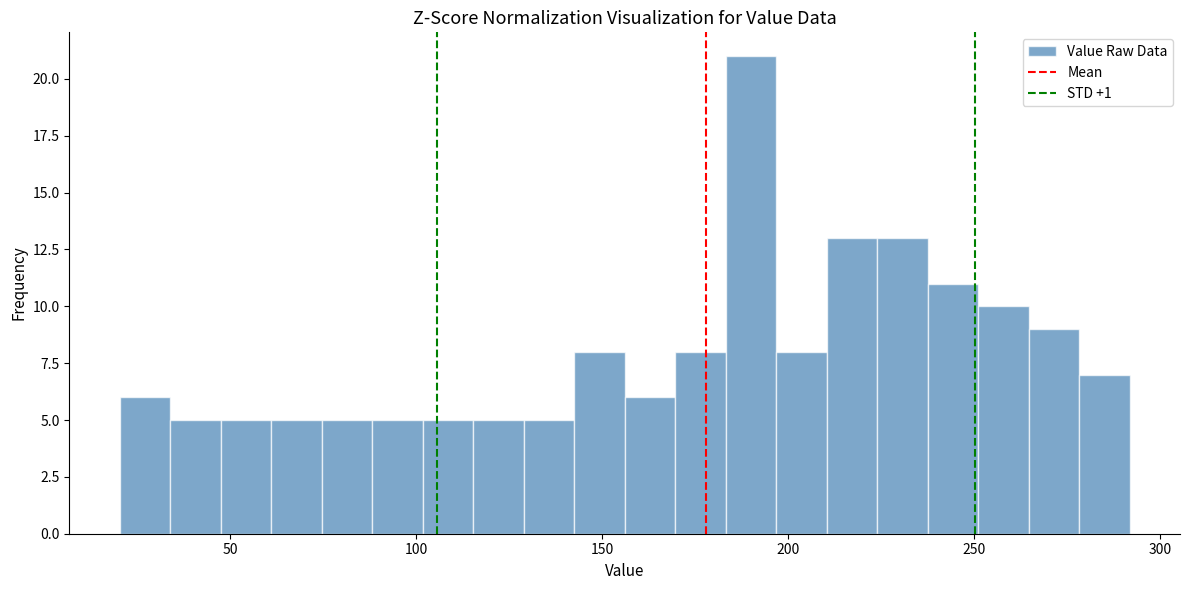

Around what value on the x-axis is the tallest bar? Give the approximate position of its centre, as read against the axis.

190